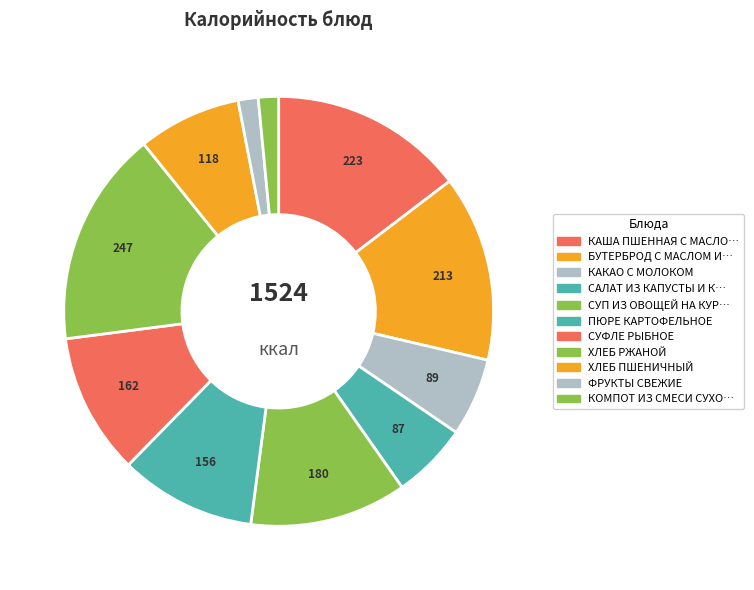

How many slices are in this pie chart?

11